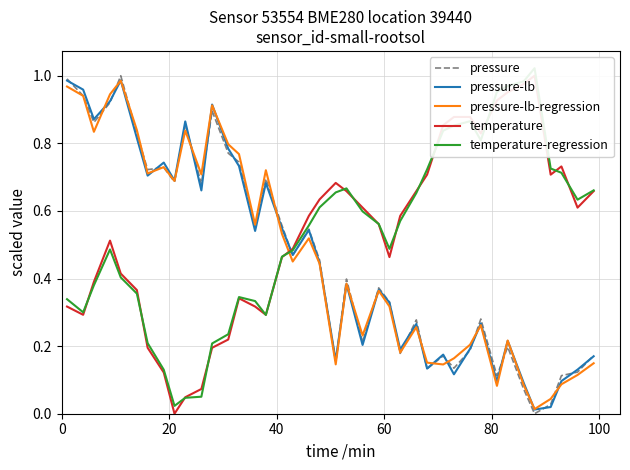

How many series are shown in this chart?

5